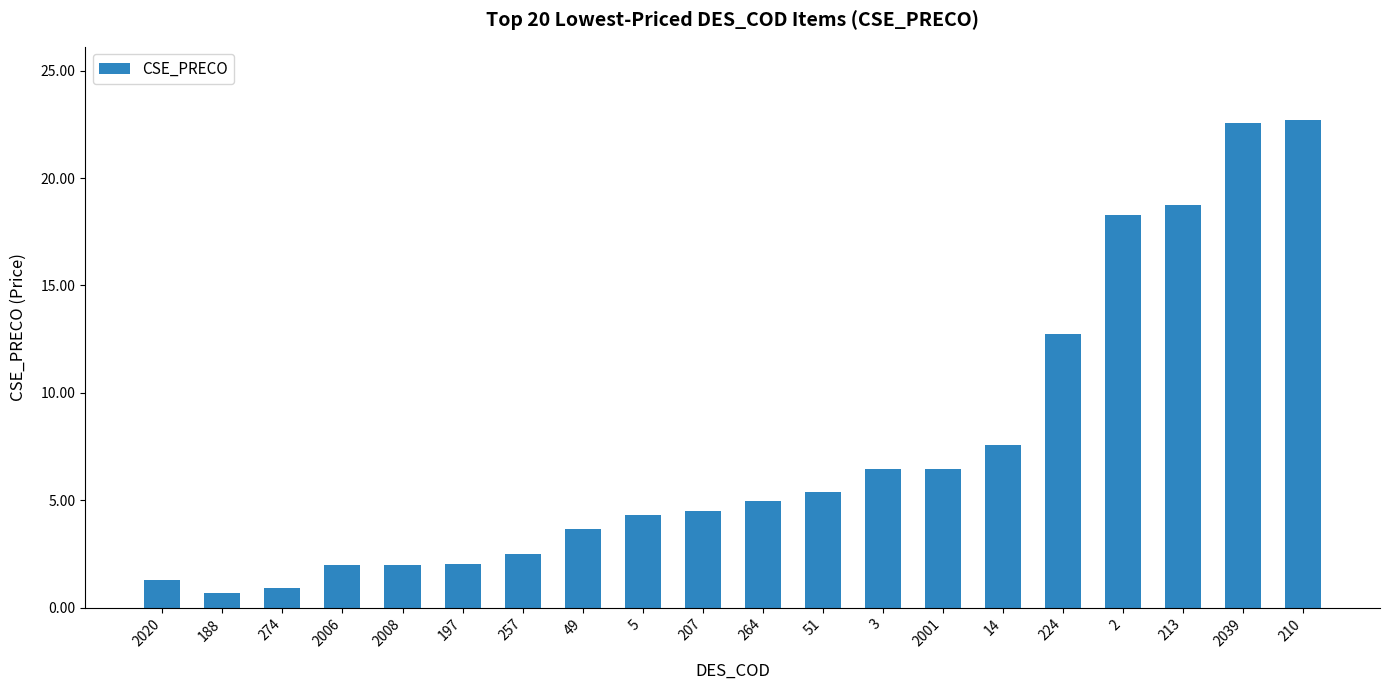

What position from the left is 207?

10